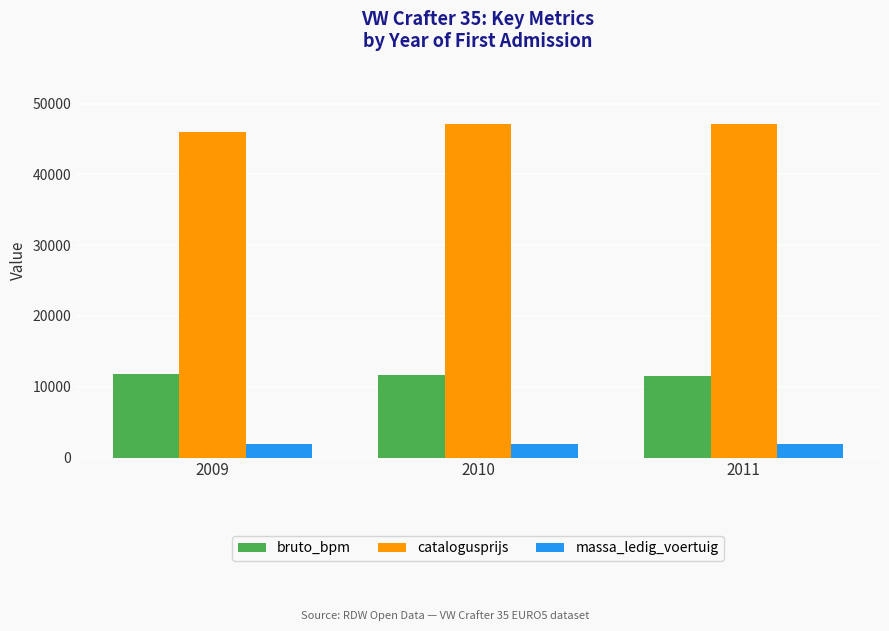

Is the value of massa_ledig_voertuig at 2009 greater than the value of bruto_bpm at 2009?

No